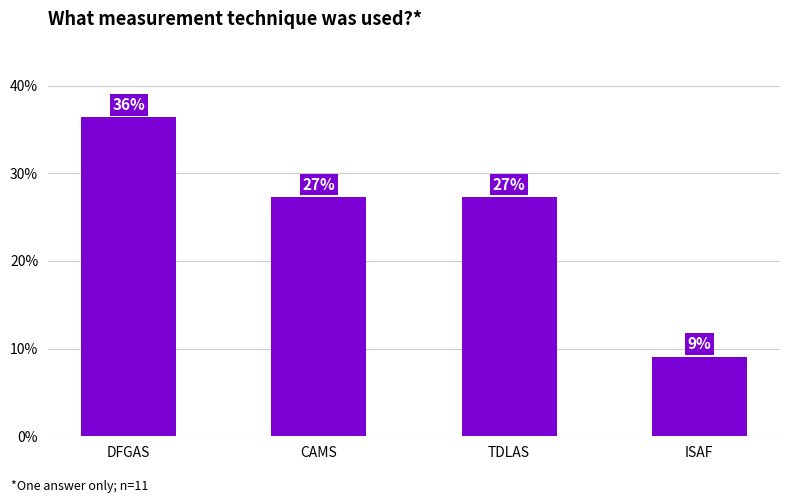

Which has a higher value, TDLAS or ISAF?

TDLAS